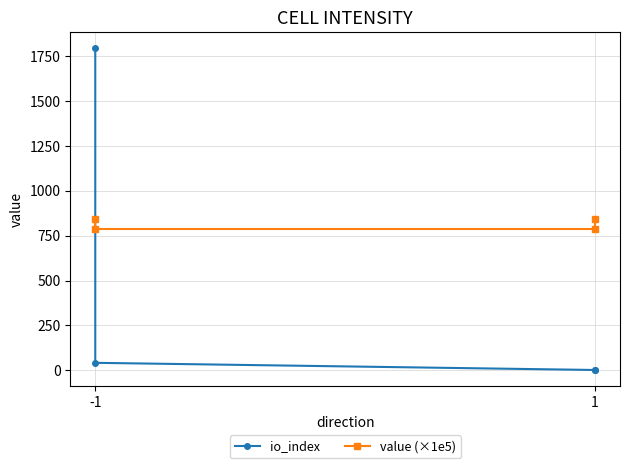

What is the average value of the io_index series?

459.2